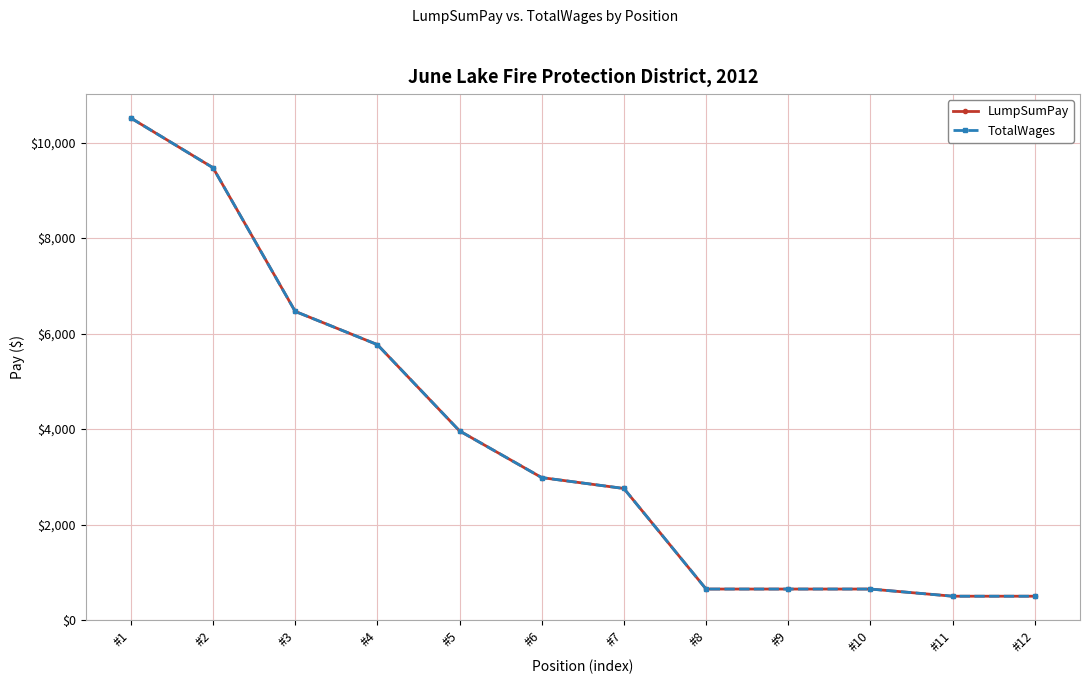

Is this an area chart (filled region under the line)?

No